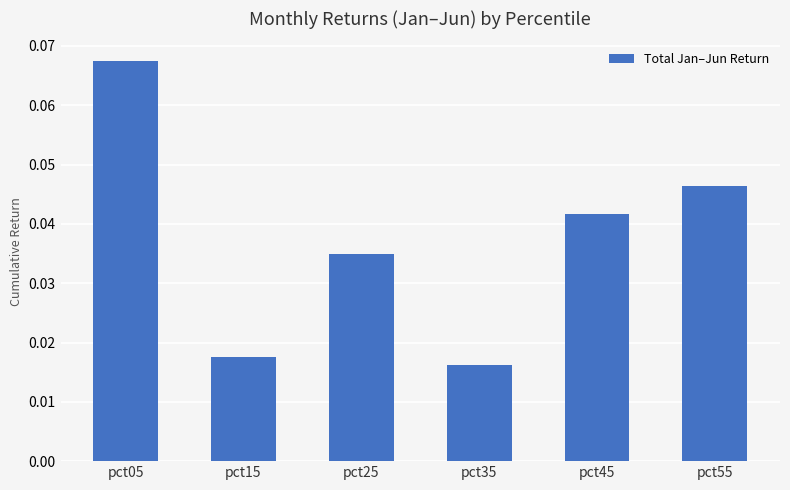

At which category does the chart reach its peak across all series?

pct05